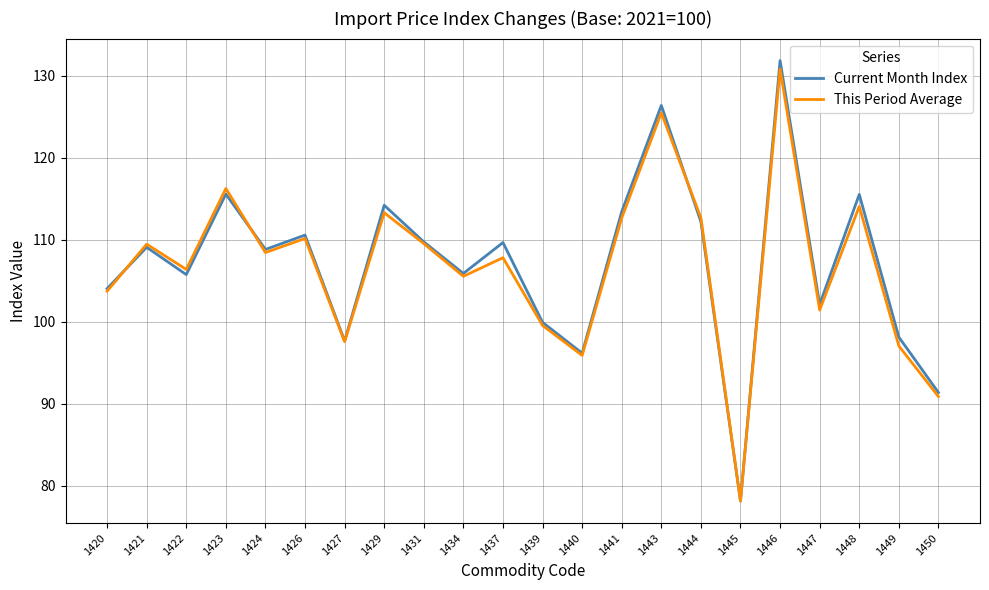

Does the chart display data point markers on the line(s)?

No